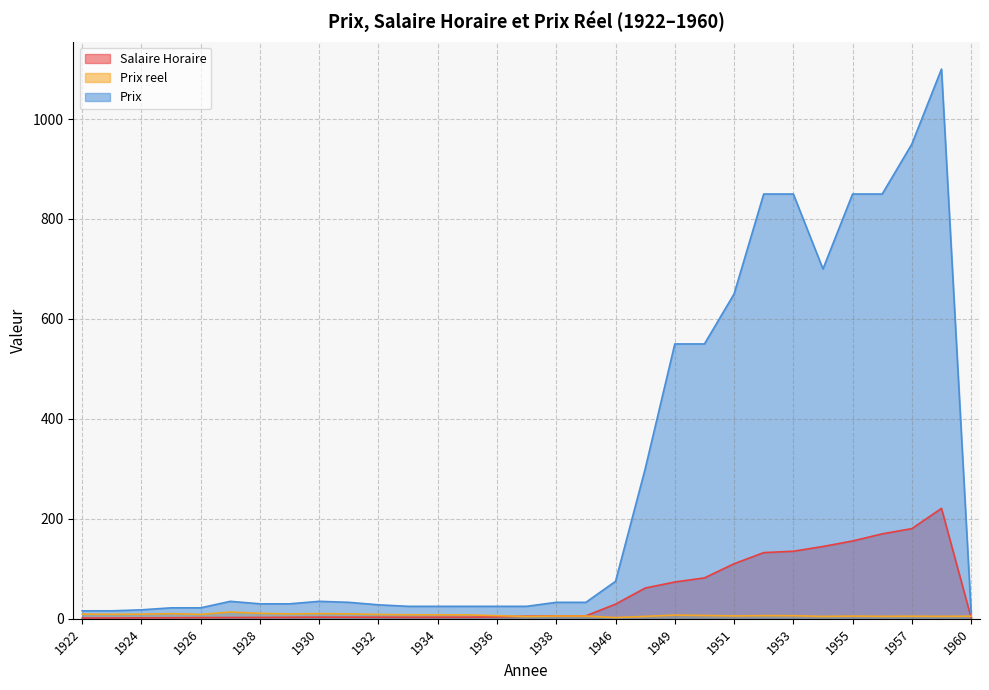

Rank the categories by Prix value from highest to lowest.

1959, 1957, 1952, 1953, 1955, 1956, 1954, 1951, 1949, 1950, 1948, 1946, 1927, 1930, 1931, 1938, 1939, 1928, 1929, 1932, 1933, 1934, 1935, 1936, 1937, 1925, 1926, 1924, 1922, 1923, 1960